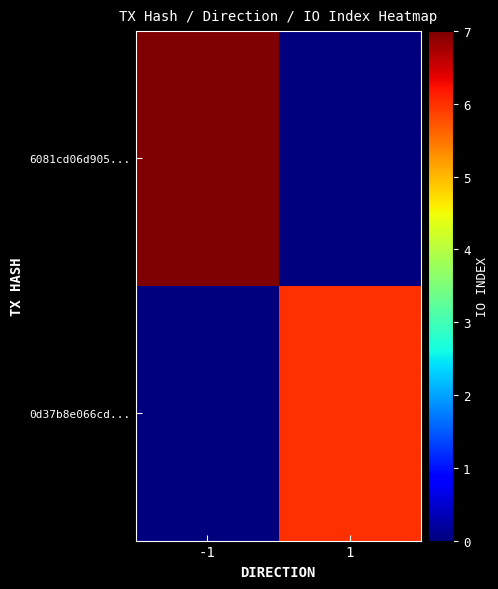

Which series changed the most between -1 and 1?

6081cd06d905...